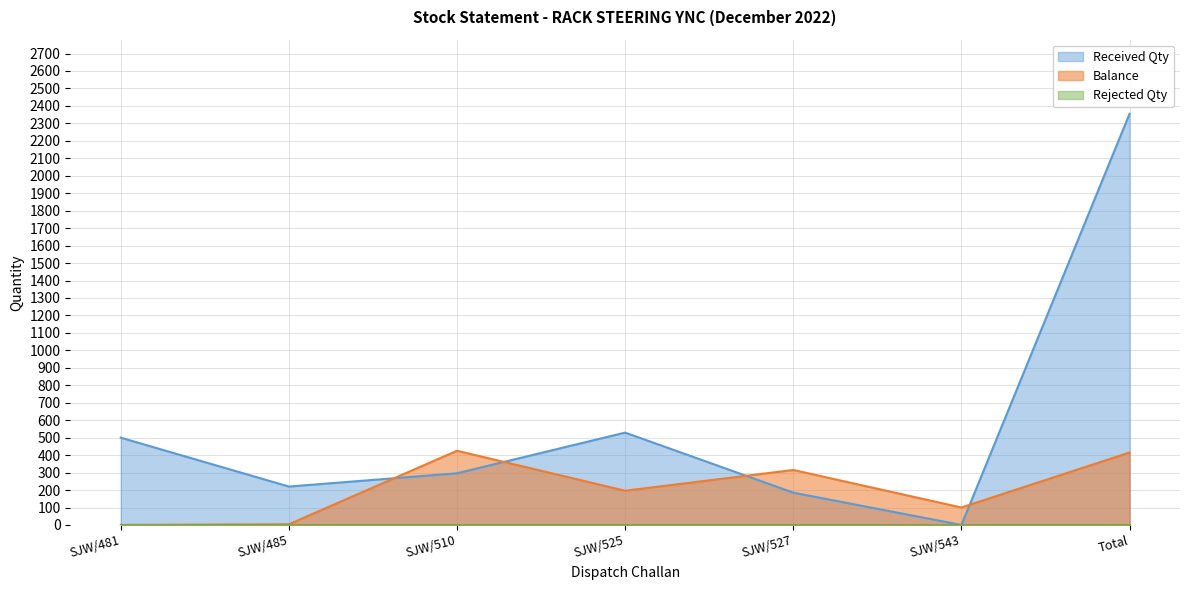

How many values are above zero?

6